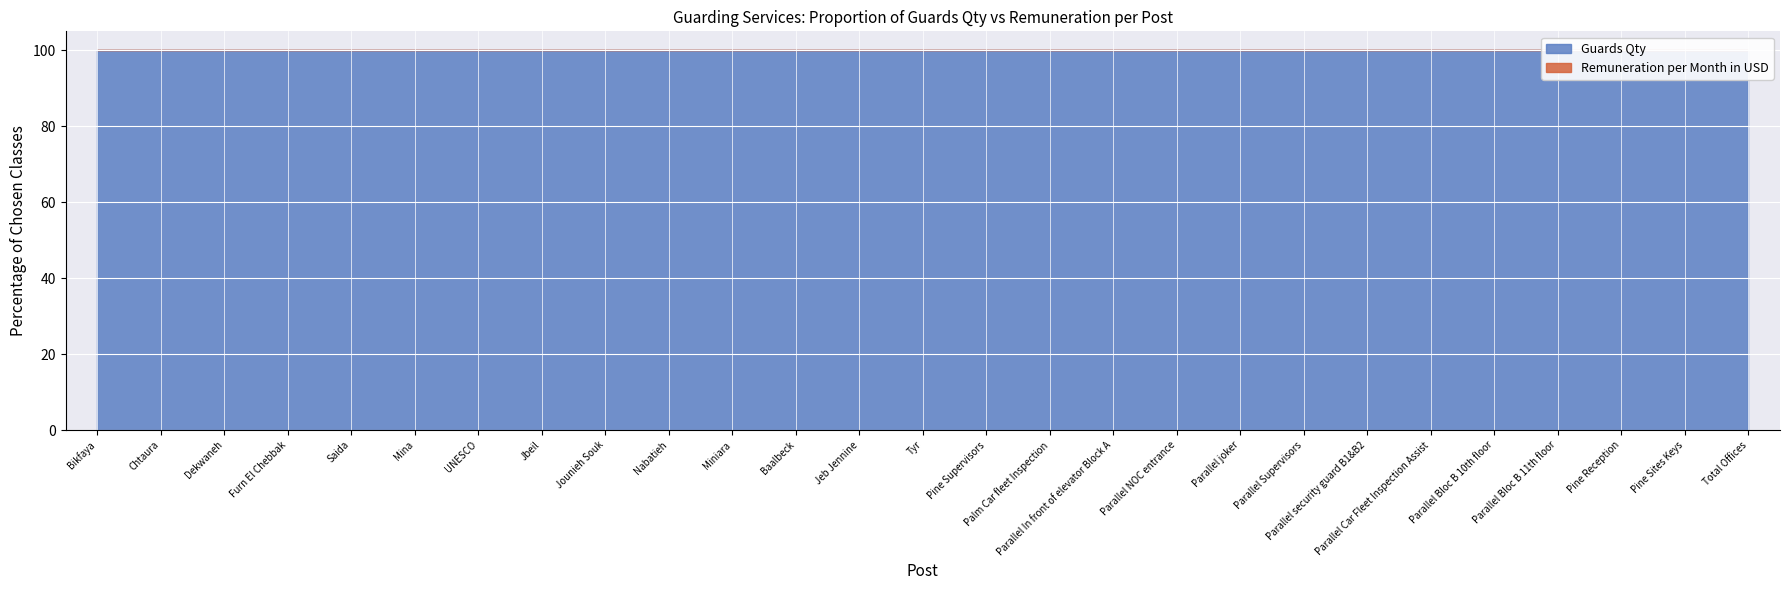

At which category does Guards Qty reach its first local peak?

Jbeil